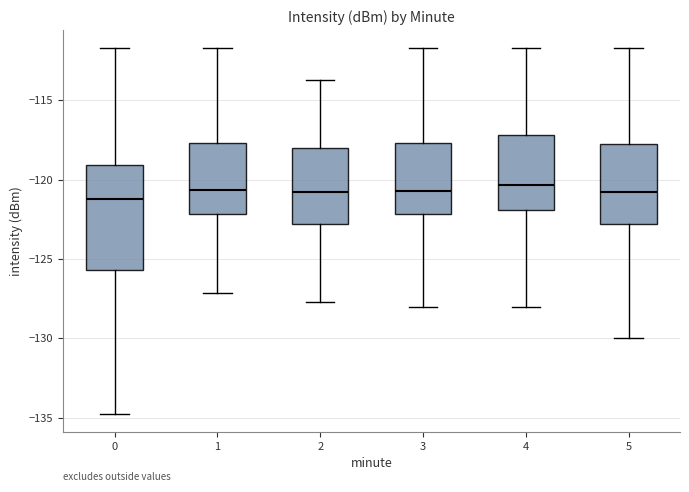

Which box is the tallest, from its lower edge to its upper edge?

0